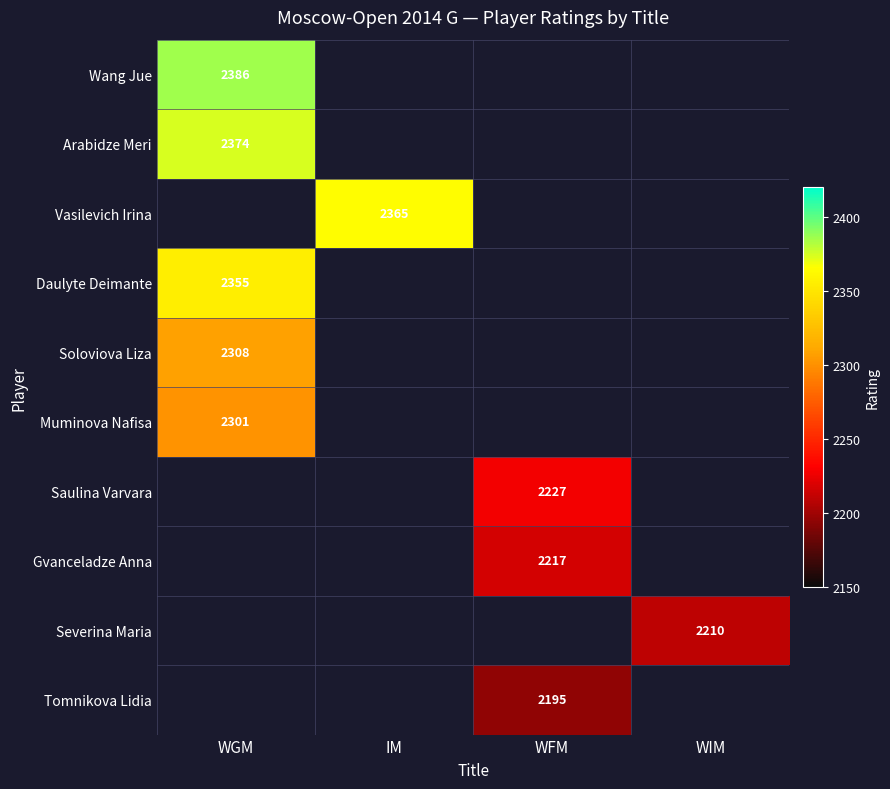

Is the value of Tomnikova Lidia at WFM greater than the value of Saulina Varvara at WFM?

No